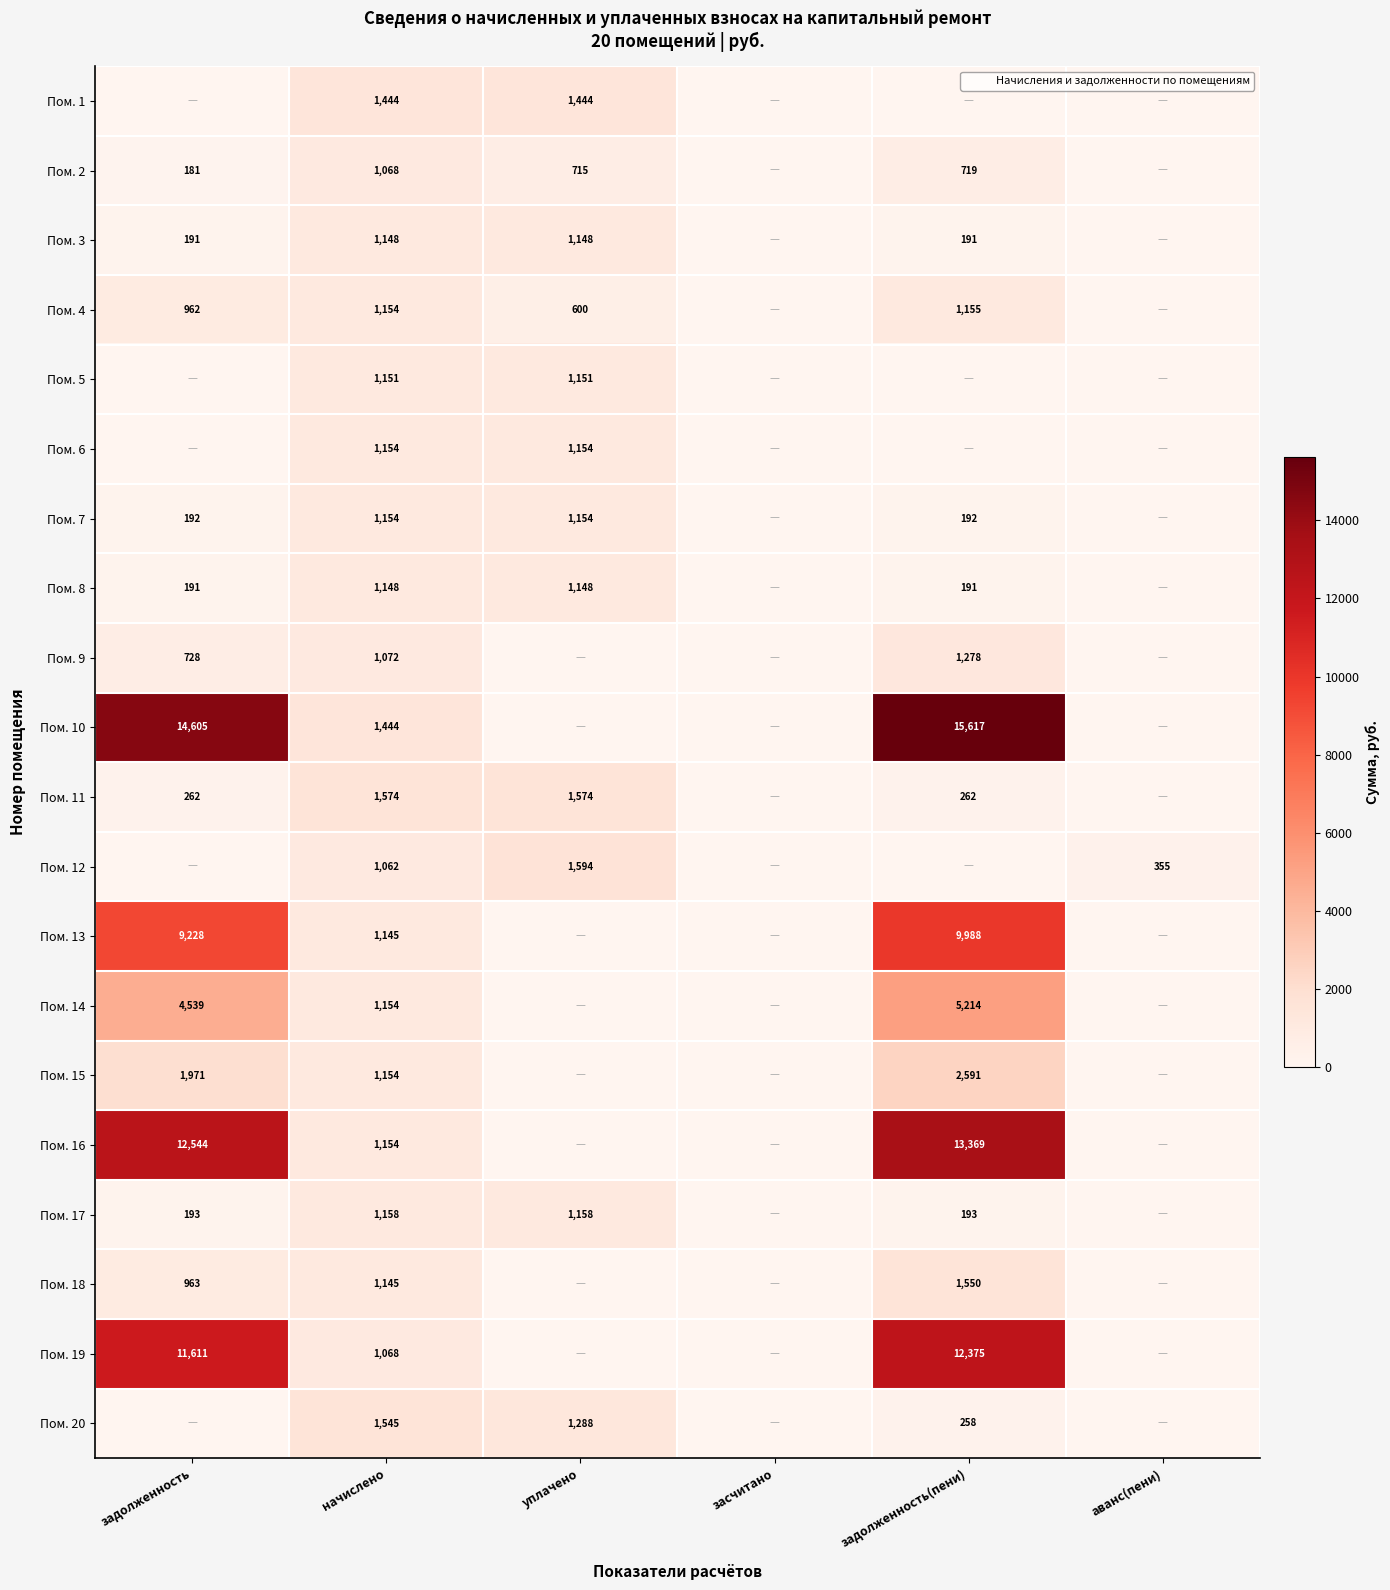

What is the total value across all series at уплачено?

14128.5